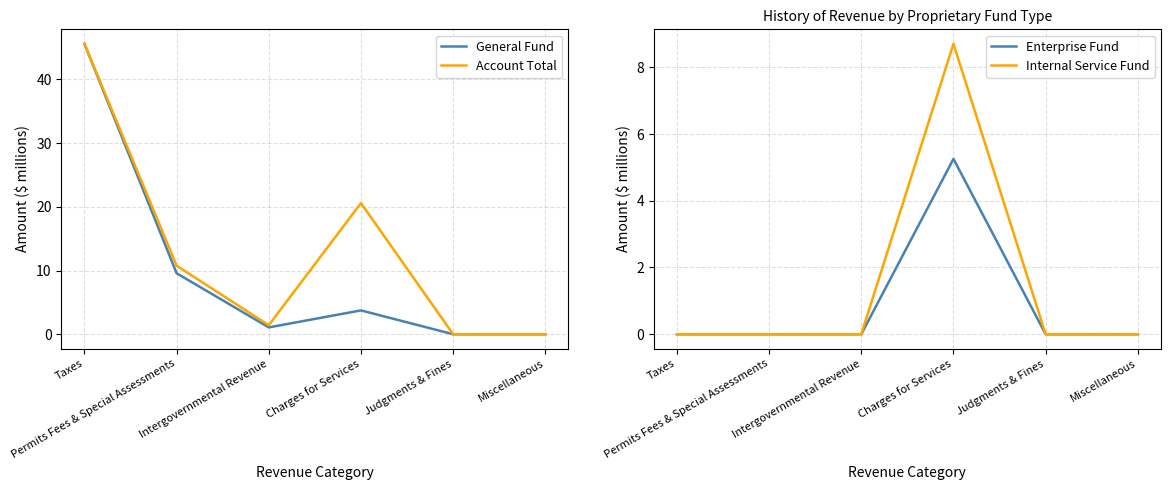

What is the maximum value for General Fund?

45.6